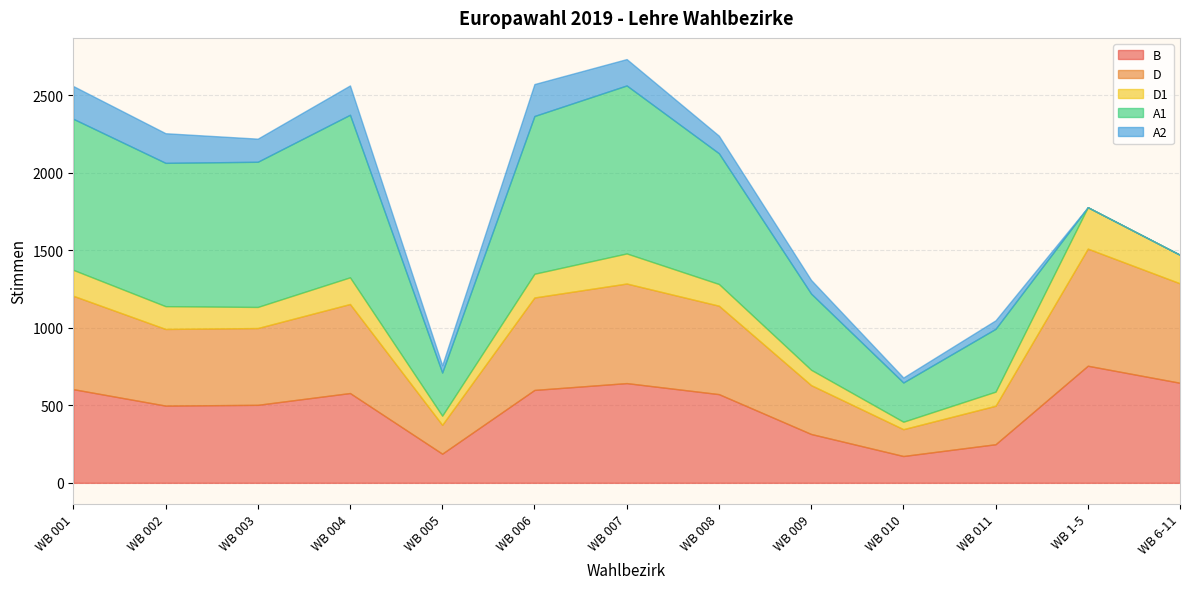

What is the highest value of the D series?

755